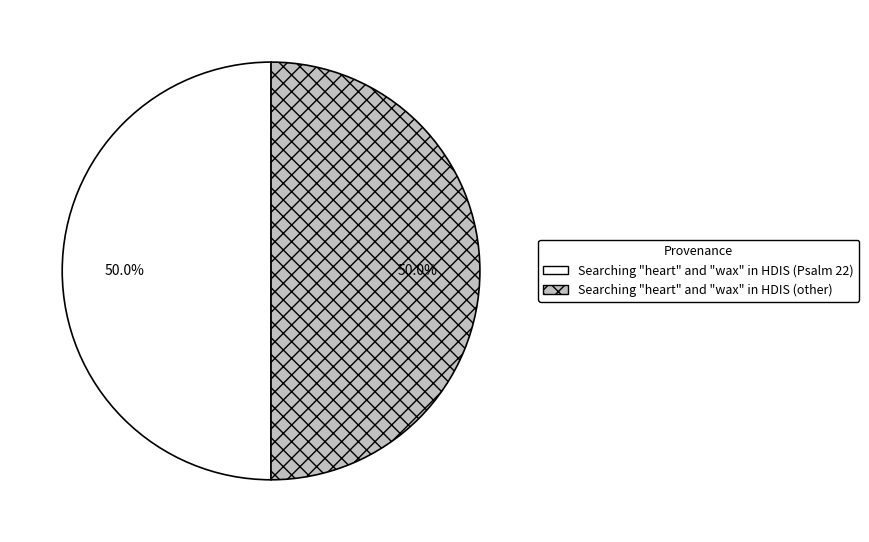

What percentage is the Searching "heart" and "wax" in HDIS (Psalm 22) slice, to the nearest percent?

50%